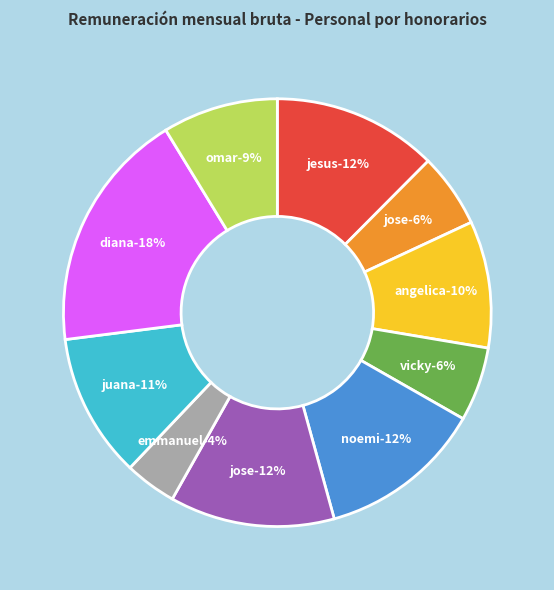

Is there a majority slice in this chart?

No